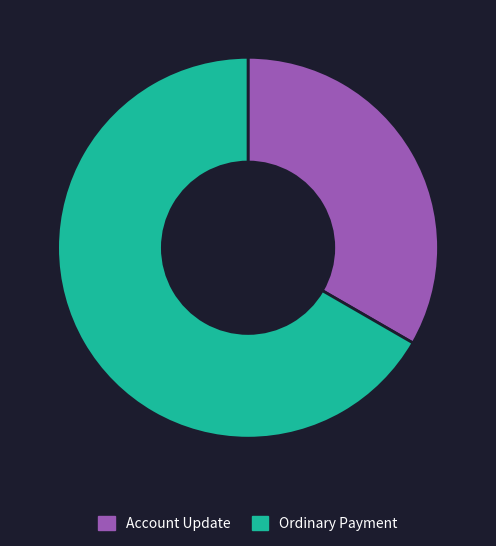

Which has a higher value, Ordinary Payment or Account Update?

Ordinary Payment